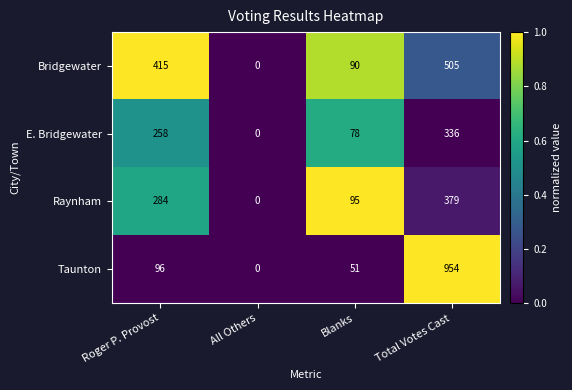

At which label is Bridgewater closest to 252?

Blanks